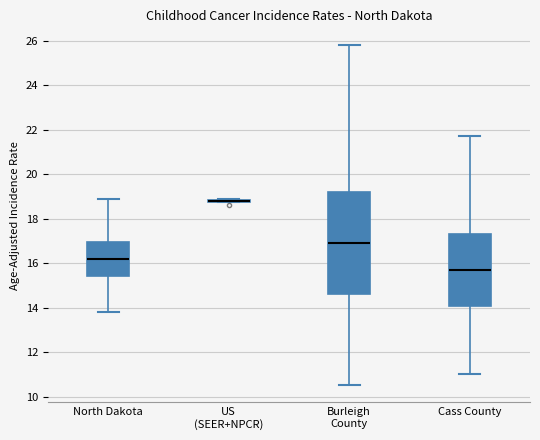

Reading left to right, read every box against the y-axis: the position of its median line, the range the box covers, and the ends of its whiskers. The values are not printed on the chart, so give them approximately, as read against the axis.

North Dakota: median 16.2, box 15.4 to 17.0, whiskers 13.8 to 19.0
US (SEER+NPCR): box collapsed to a line at 18.8, whiskers 18.8 to 19.0
Burleigh County: median 17.0, box 14.6 to 19.2, whiskers 10.6 to 25.8
Cass County: median 15.8, box 14.0 to 17.4, whiskers 11.0 to 21.8